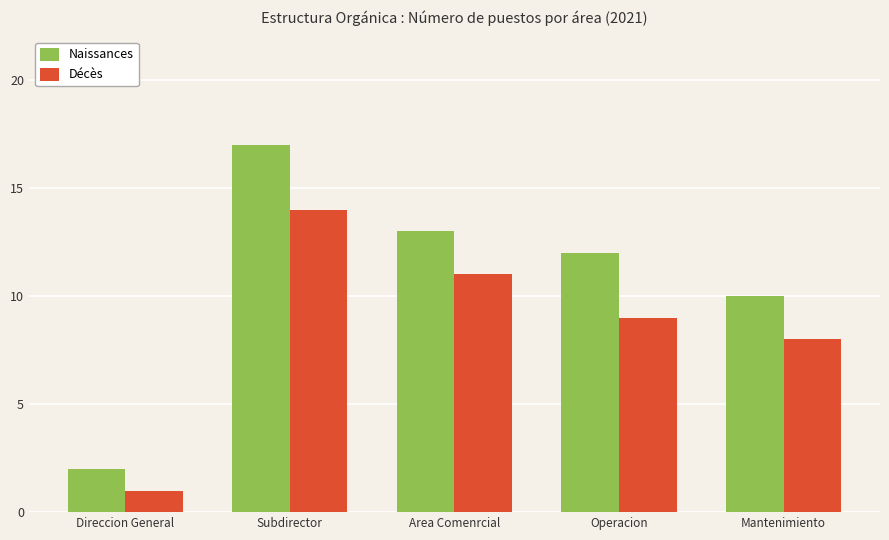

What is the sum of the Décès values at Area Comenrcial and Operacion?

20